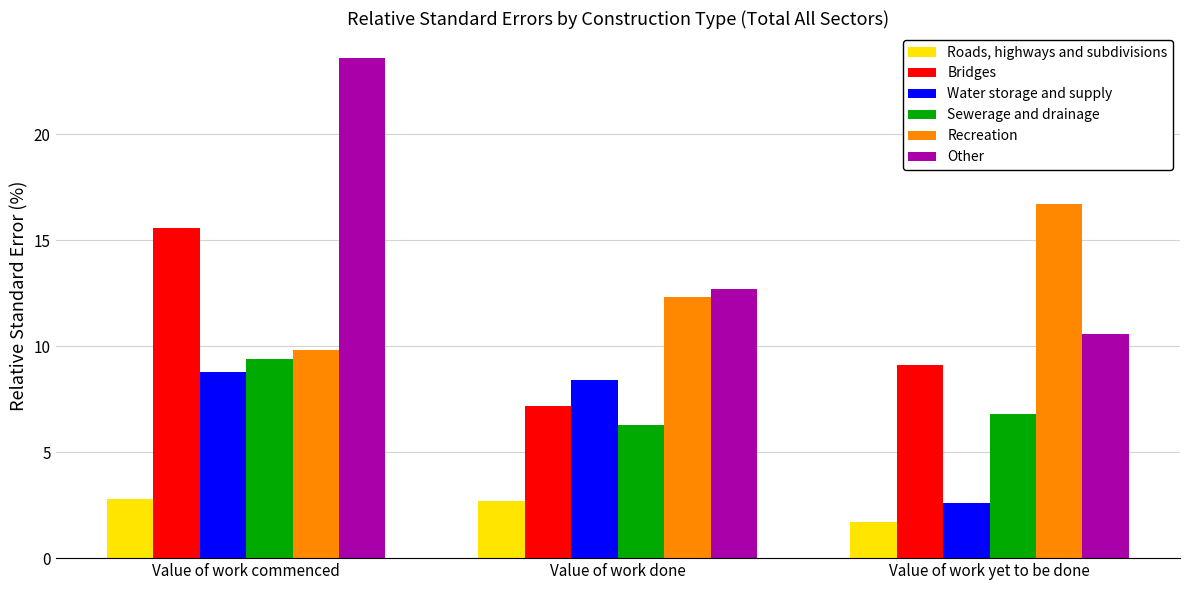

Reading left to right, what are all the values shown in this chart?

Roads, highways and subdivisions: Value of work commenced=2.8	Value of work done=2.7	Value of work yet to be done=1.7
Bridges: Value of work commenced=15.6	Value of work done=7.2	Value of work yet to be done=9.1
Water storage and supply: Value of work commenced=8.8	Value of work done=8.4	Value of work yet to be done=2.6
Sewerage and drainage: Value of work commenced=9.4	Value of work done=6.3	Value of work yet to be done=6.8
Recreation: Value of work commenced=9.8	Value of work done=12.3	Value of work yet to be done=16.7
Other: Value of work commenced=23.6	Value of work done=12.7	Value of work yet to be done=10.6